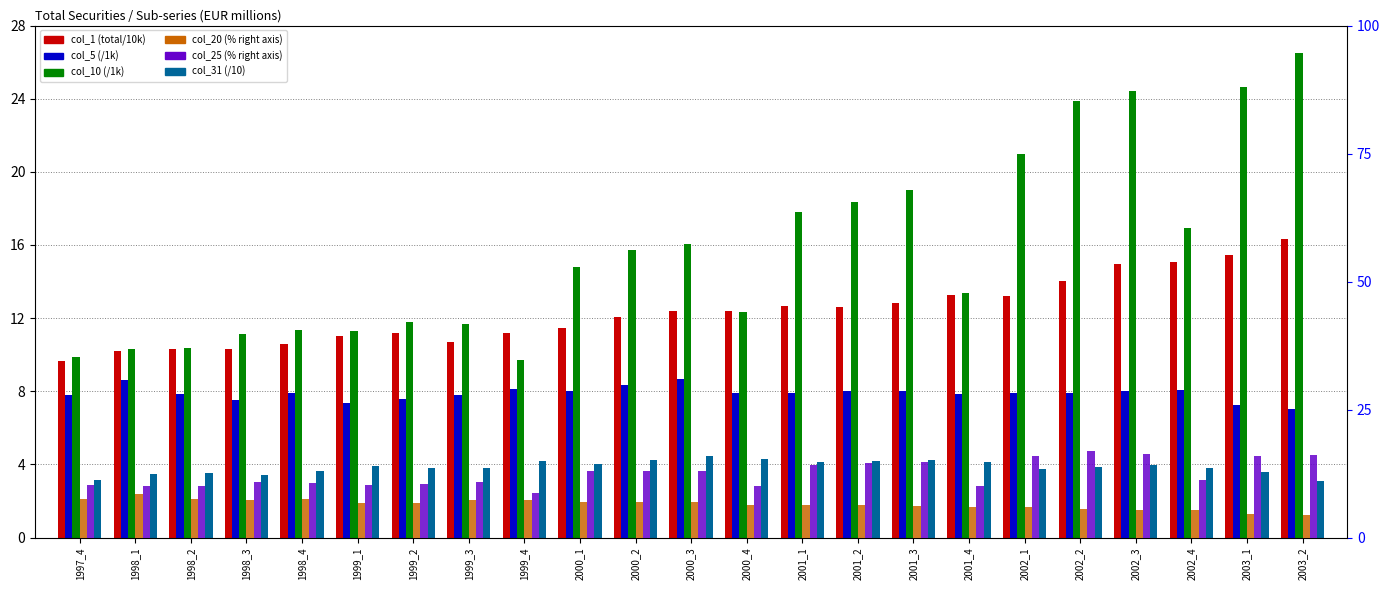

The value of col_31 (/10) at 2000_3 is 1.1. True or false?

False